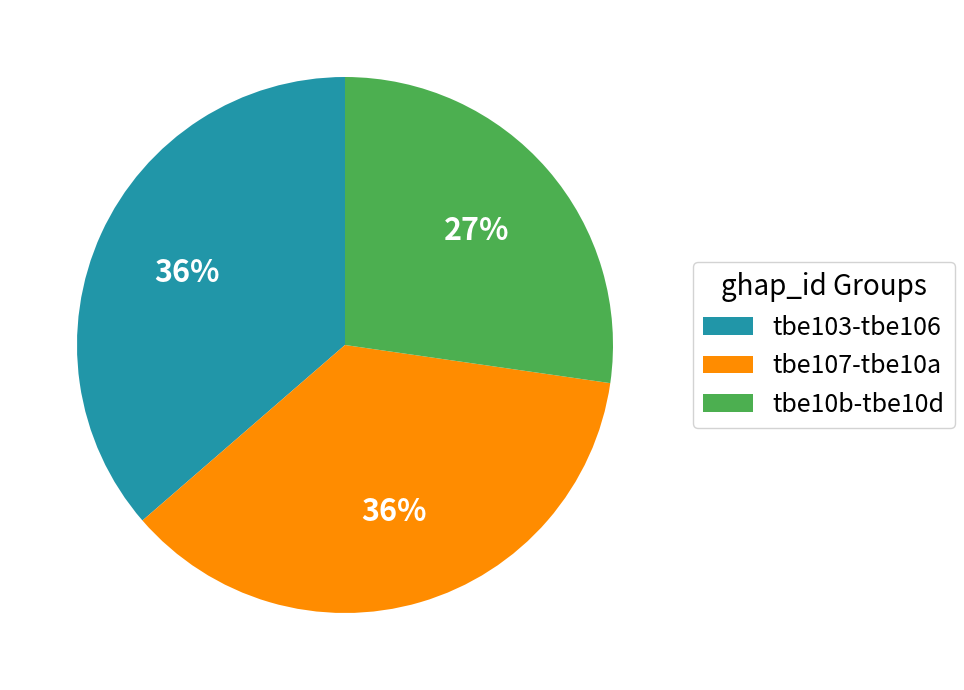

How many slices are in this pie chart?

3